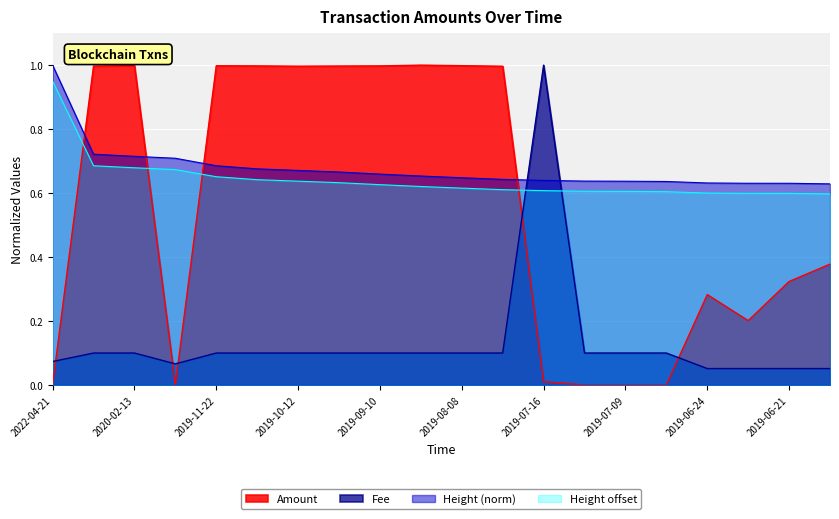

What is the minimum value for Height_norm?

0.6